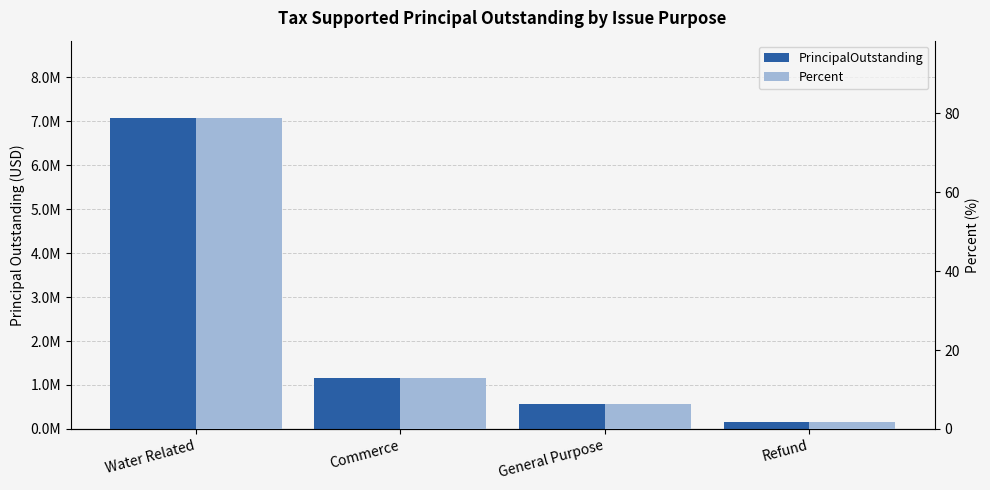

Which series has the widest spread of values?

PrincipalOutstanding